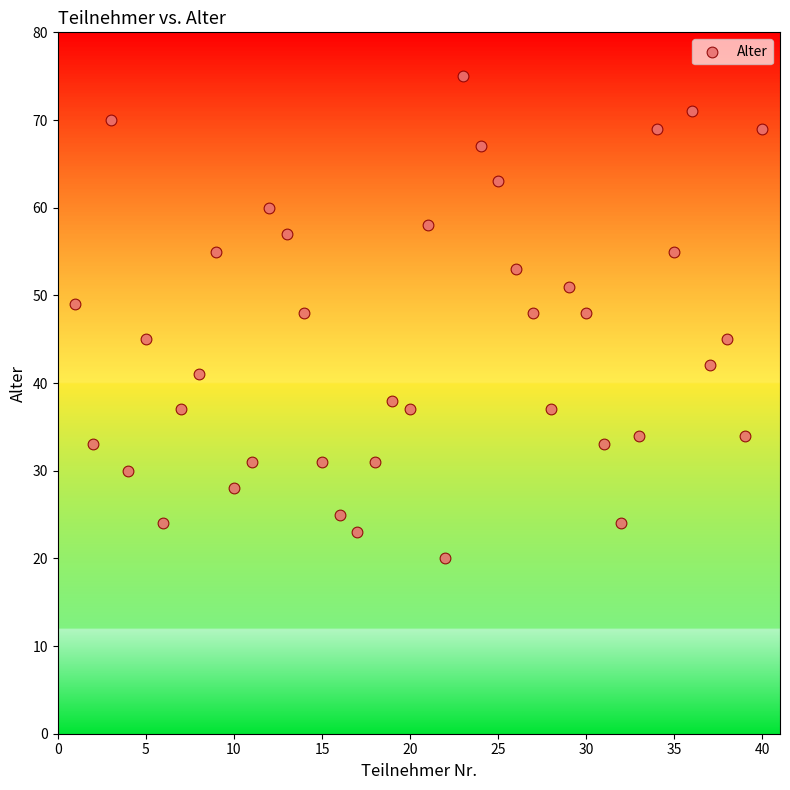

What is the range of Y values (max minus min)?

55